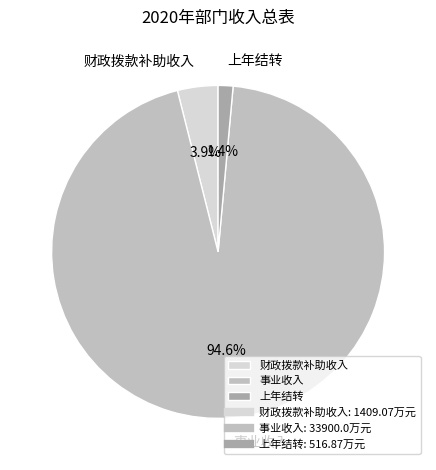

How much of the chart is everything except 财政拨款补助收入?

96.1%